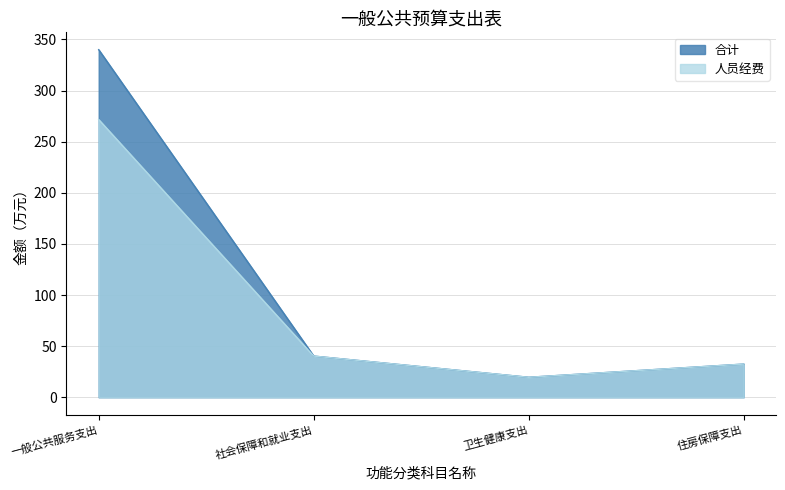

Is the value of 人员经费 at 卫生健康支出 greater than the value of 合计 at 一般公共服务支出?

No